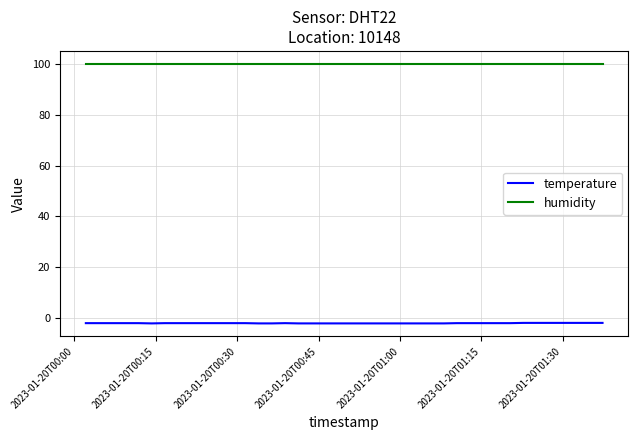

Rank the series by their average value, from lowest to highest.

temperature, humidity